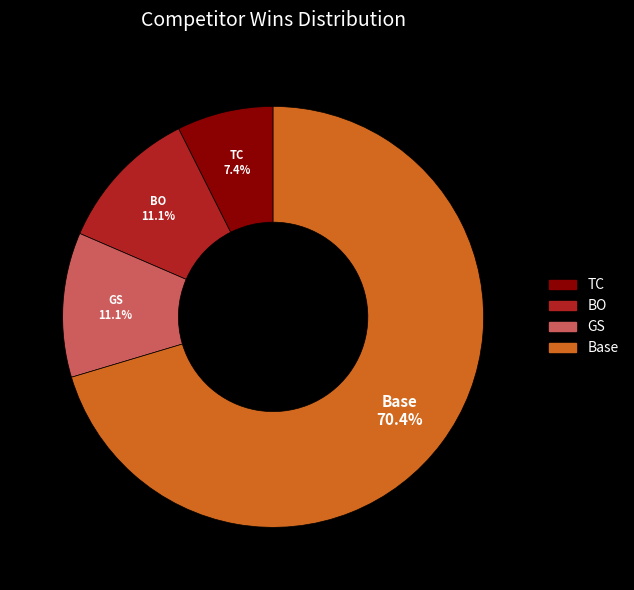

What percentage is NOT represented by GS?

88.9%